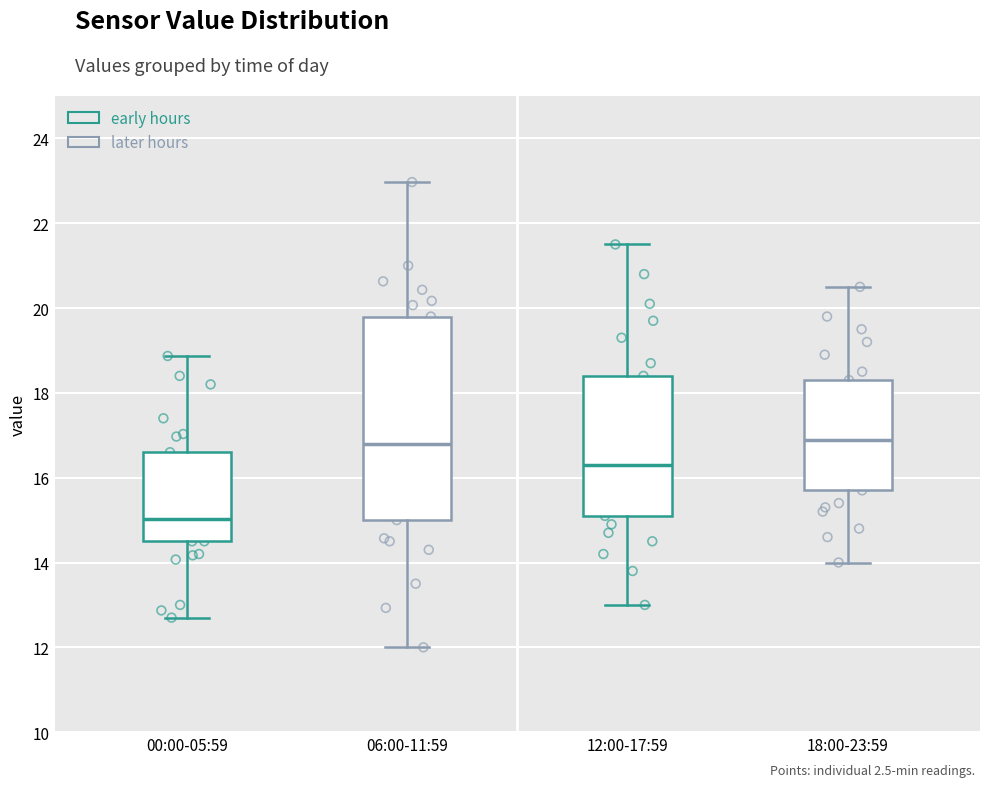

Which box has the lowest median line?

00:00-05:59